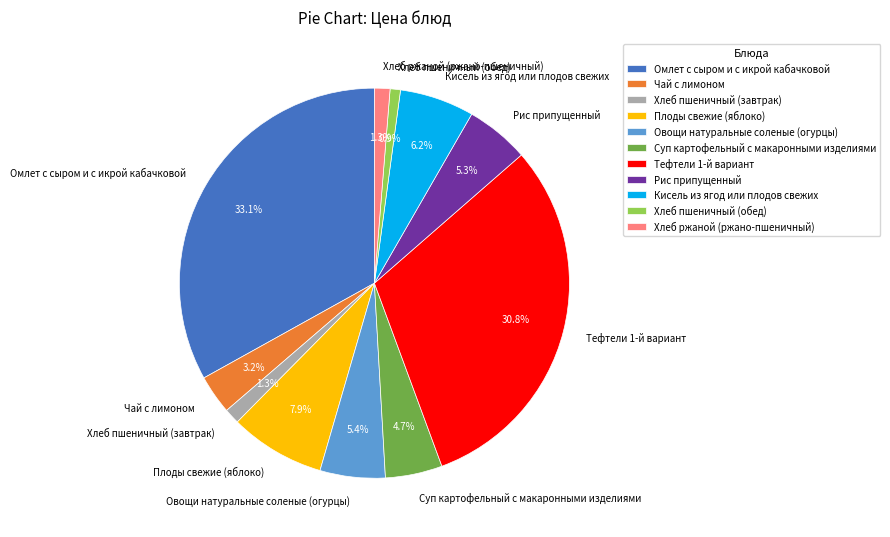

Is the sum of Овощи натуральные соленые (огурцы) and Рис припущенный greater than half?

No